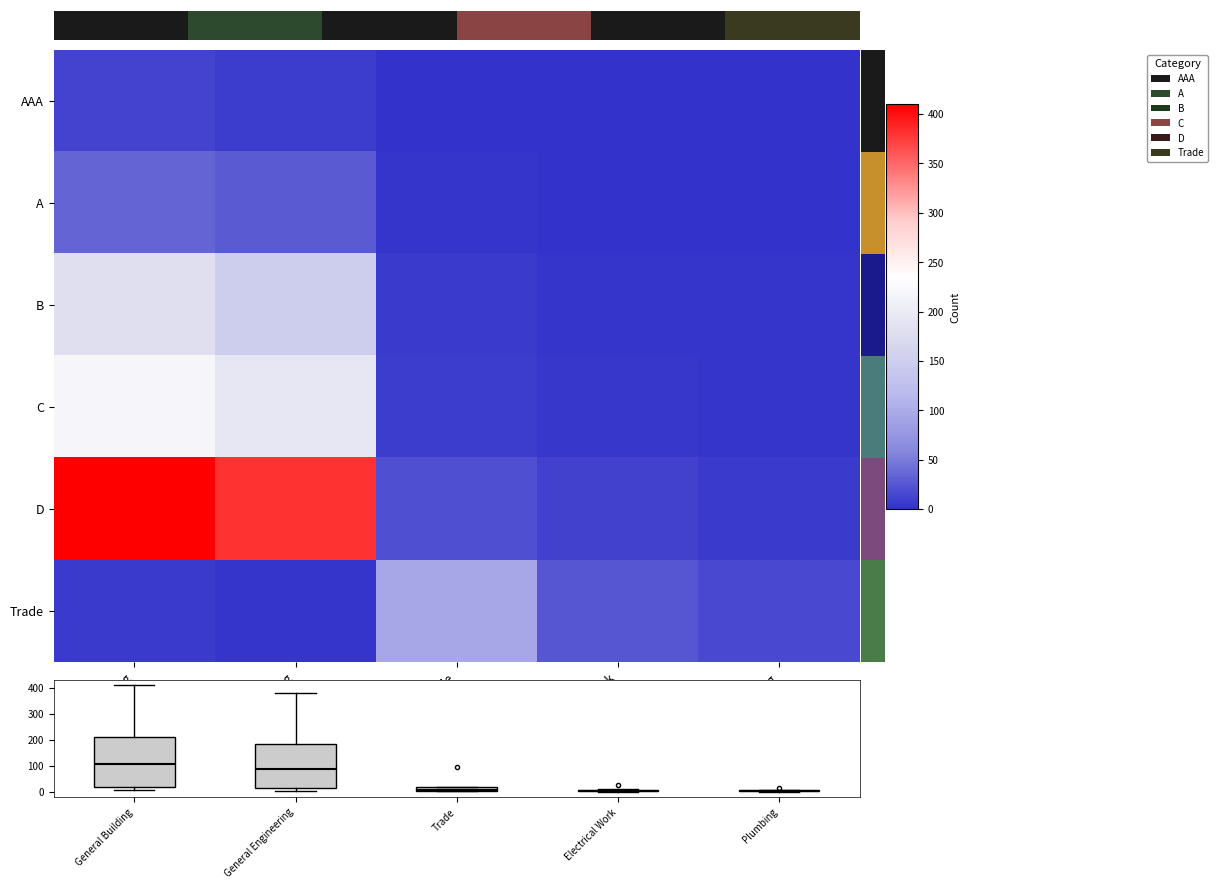

At how many categories does at least one series exceed 210?

2